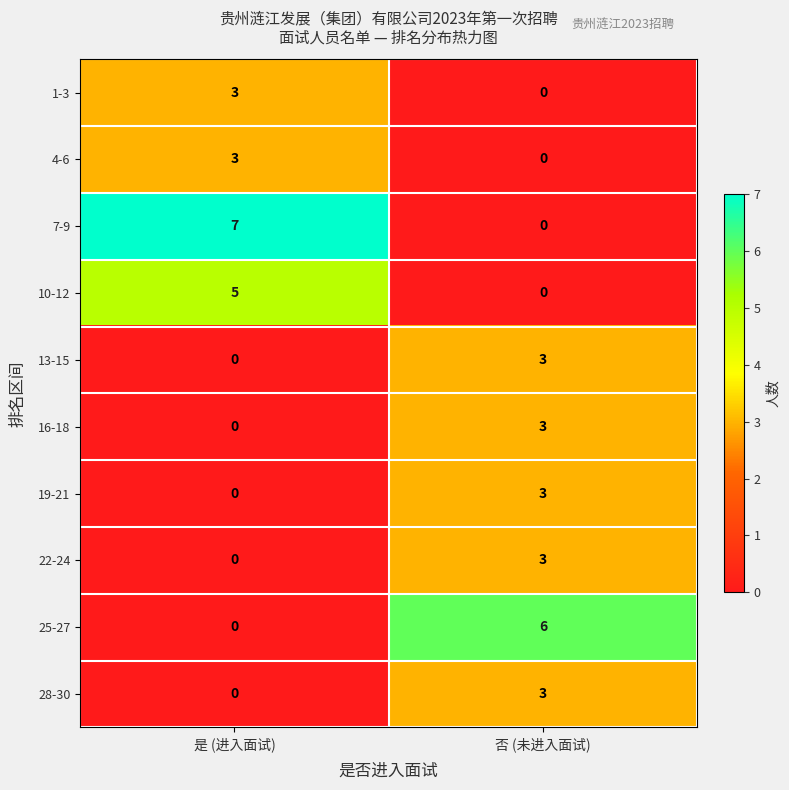

What is the sum of the 10-12 values at 否 (未进入面试) and 是 (进入面试)?

5